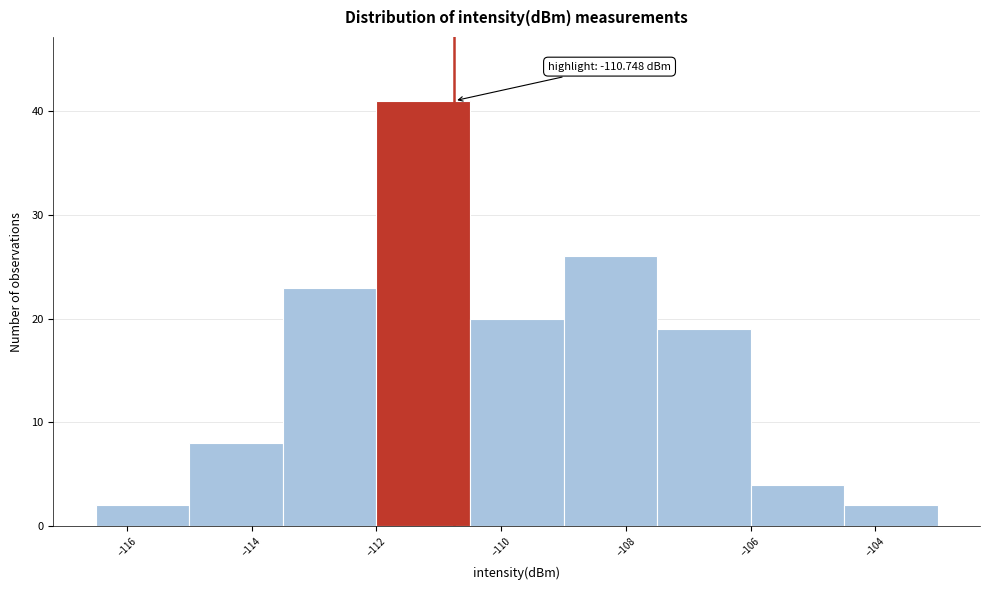

Which range on the x-axis has the tallest bar?

-112.0 to -110.5